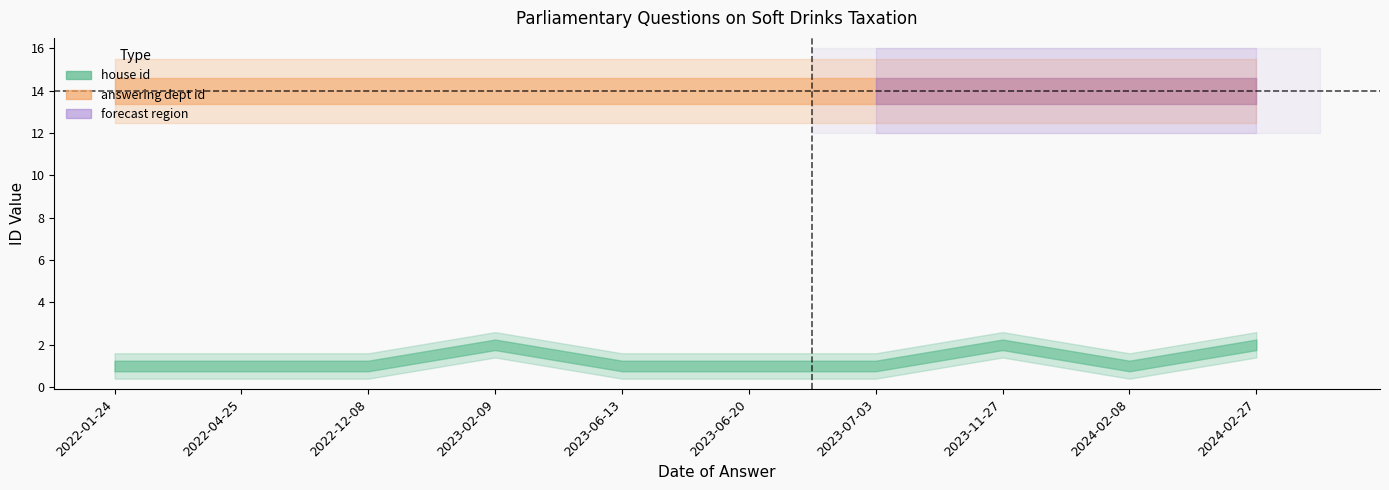

What is the difference between the house id values at 2024-02-08 and 2023-02-09?

1